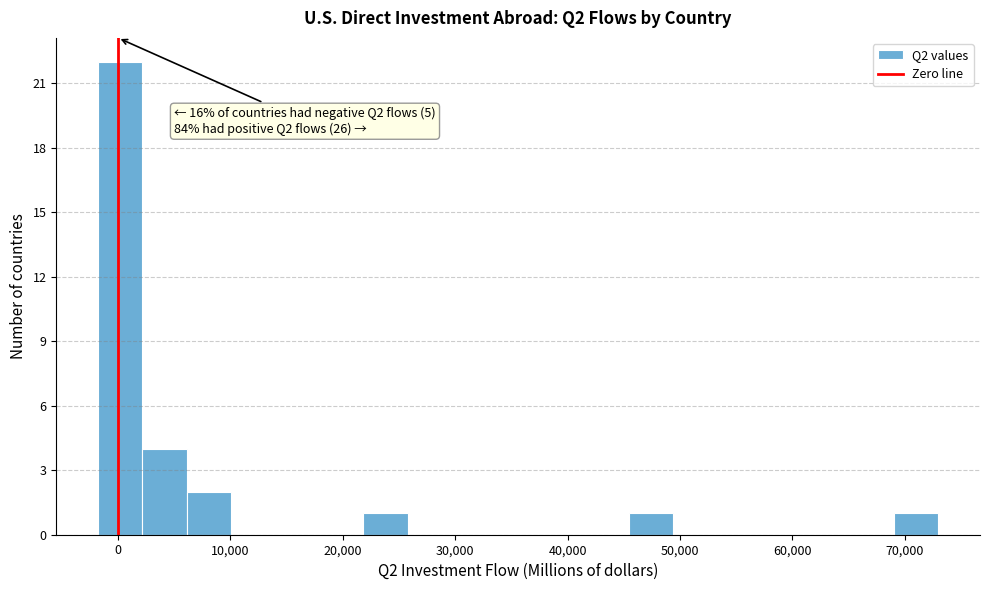

Read against the x-axis, roughly where is the centre of the tallest bar?

0